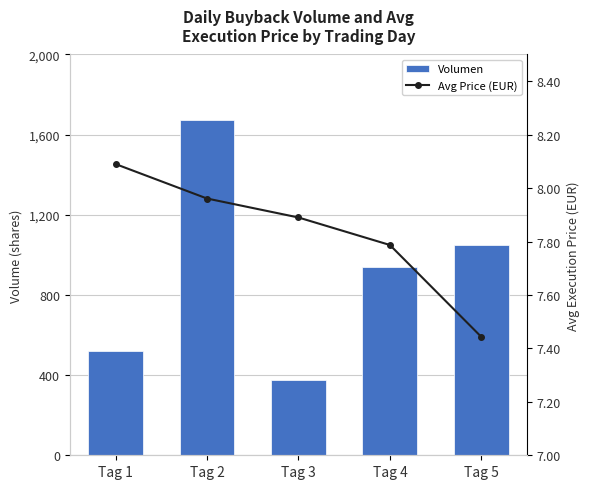

How many data points does each series have?

5